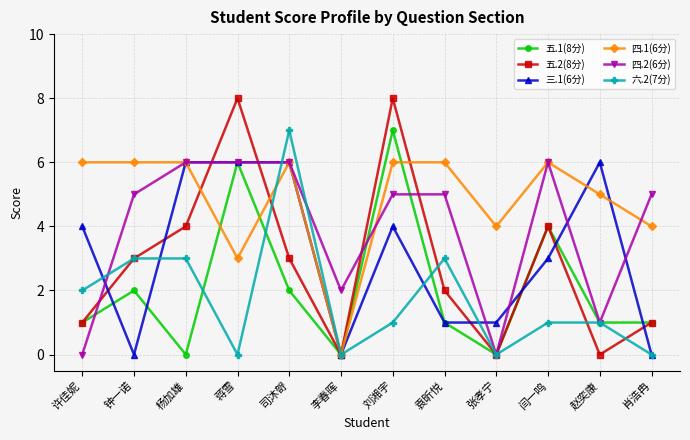

True or false: 四.2(6分) and 五.1(8分) cross at least once.

True